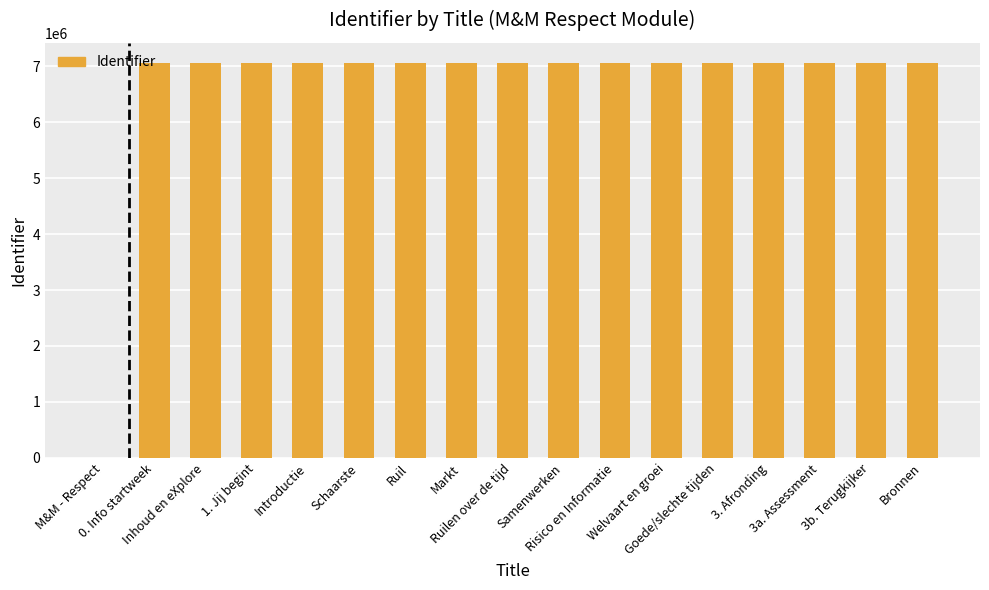

What is the ratio of the value at Samenwerken to the value at Ruil?

1.0